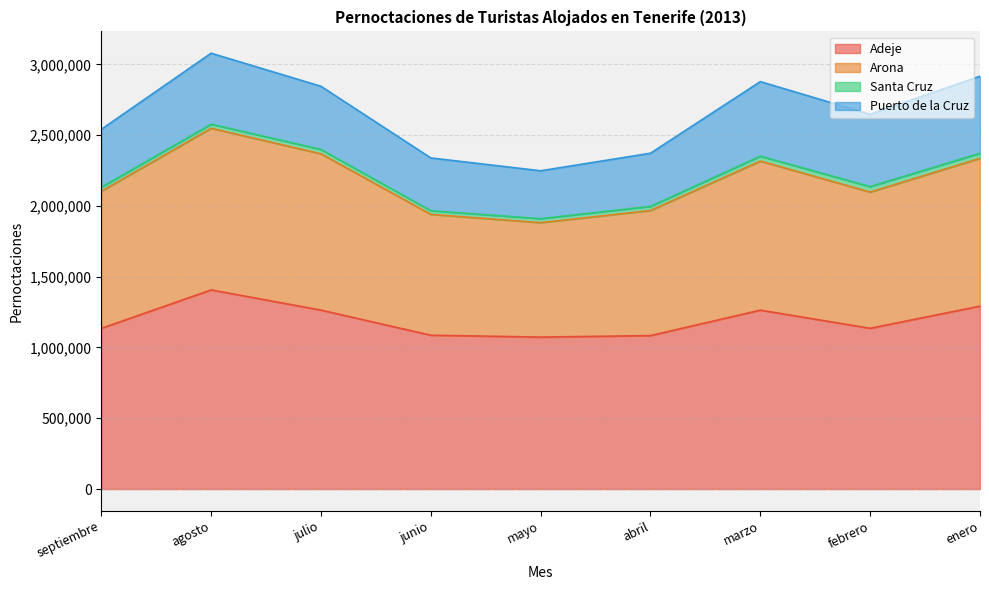

What is the difference between the maximum and minimum values in the Adeje series?

333517